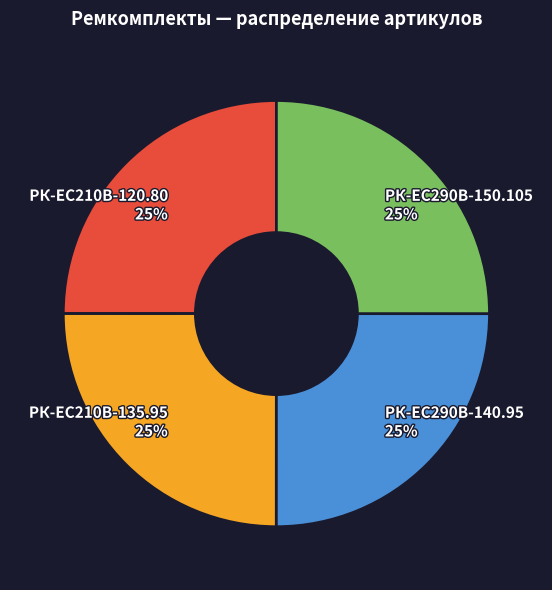

What is the ratio of the value at РК-EC210В-135.95 to the value at РК-ЕС290В-140.95?

1.0